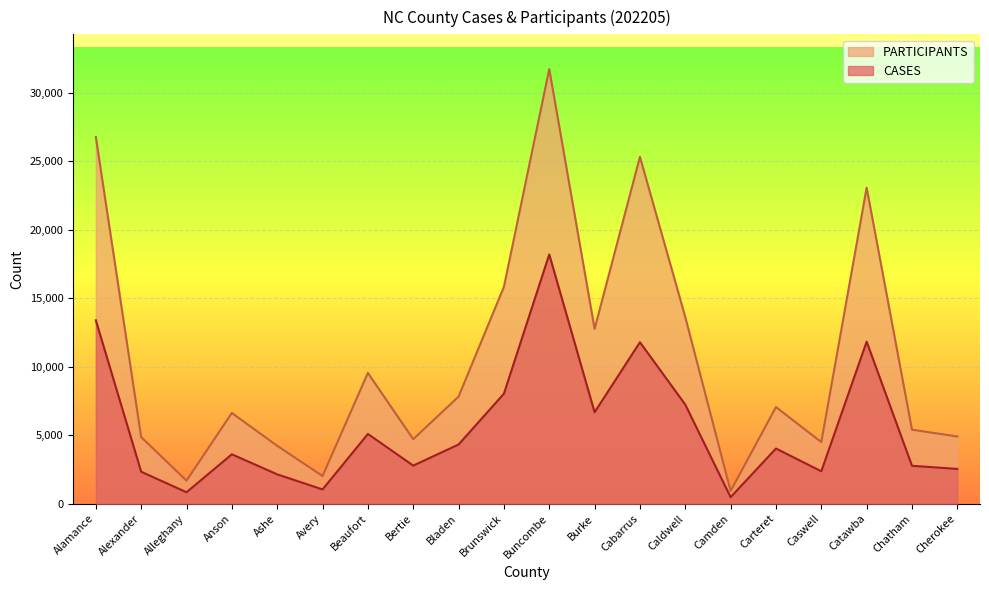

True or false: CASES has a value of 675 at Avery.

False